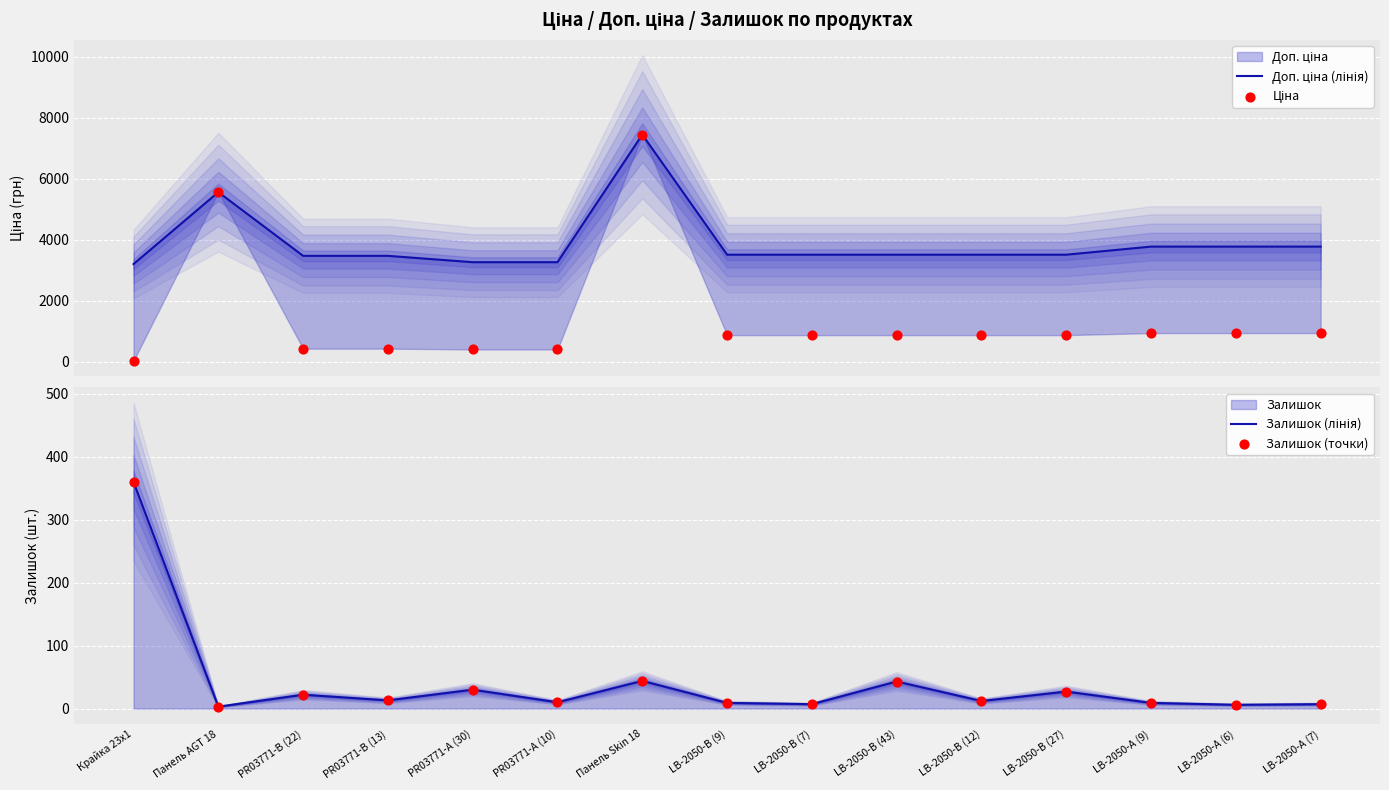

Which series has the largest total across all categories?

Доп. ціна (лінія)